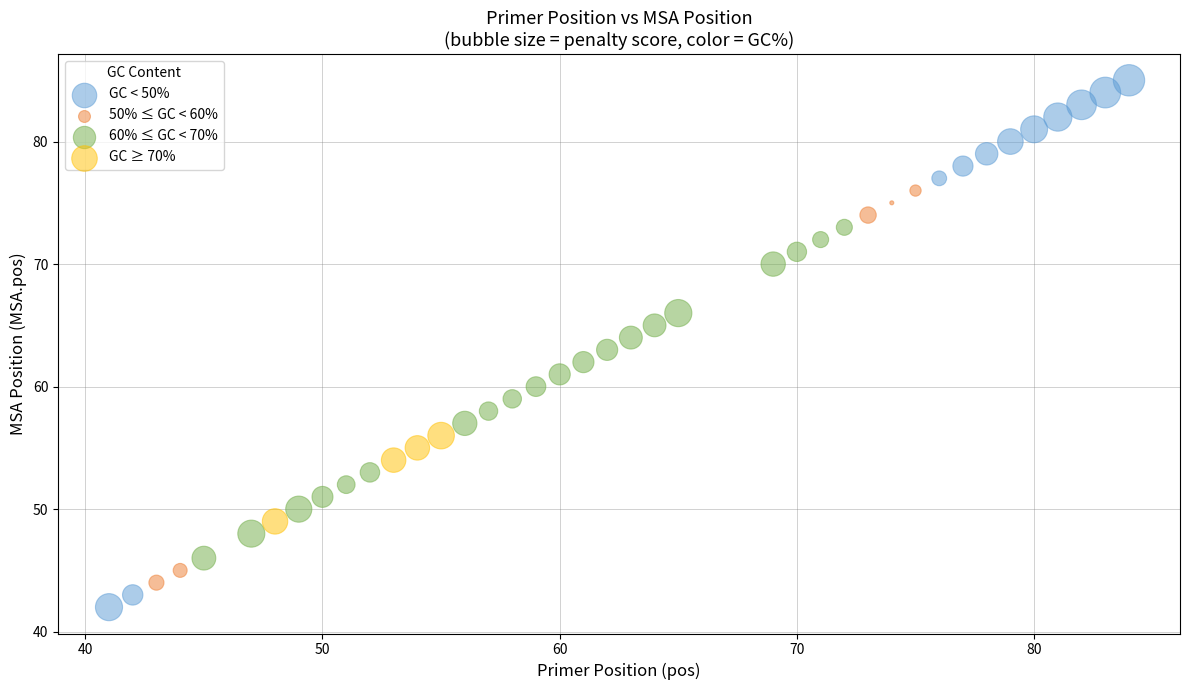

Which series contains the lowest Y value?

GC < 50%